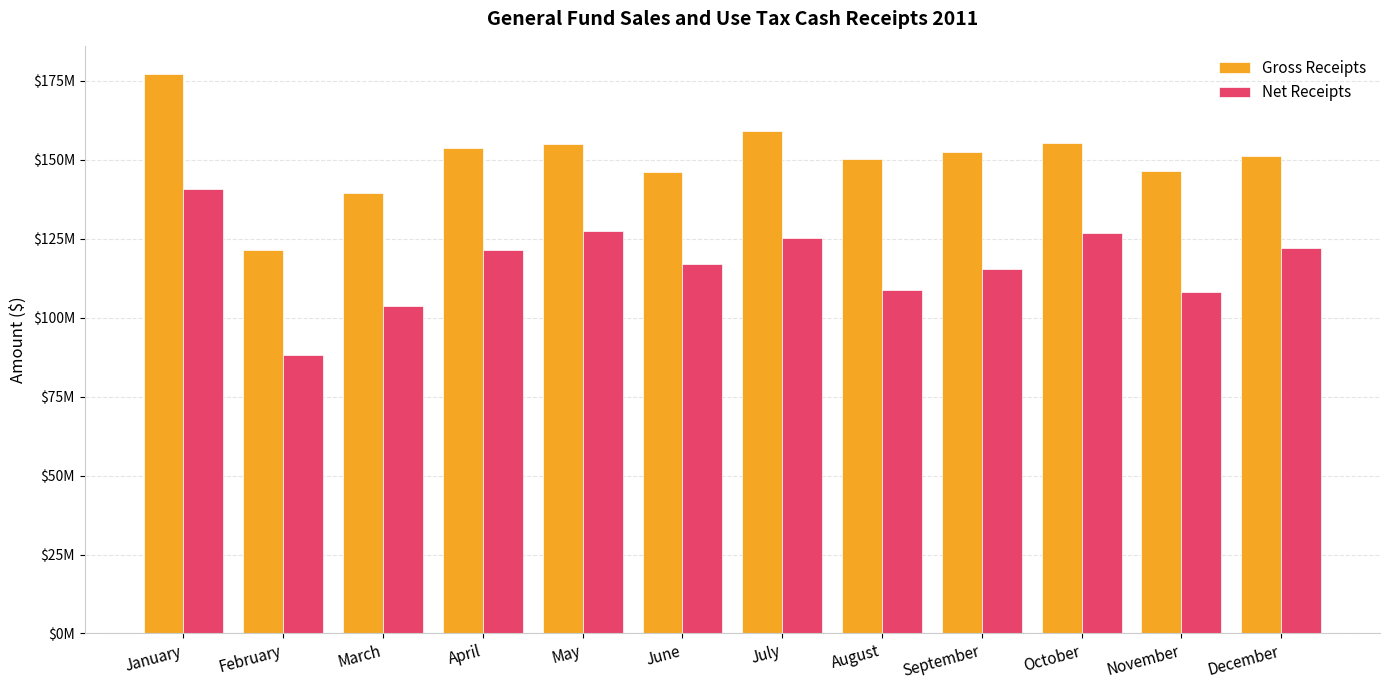

Rank the series by their maximum value, from highest to lowest.

Gross Receipts, Net Receipts